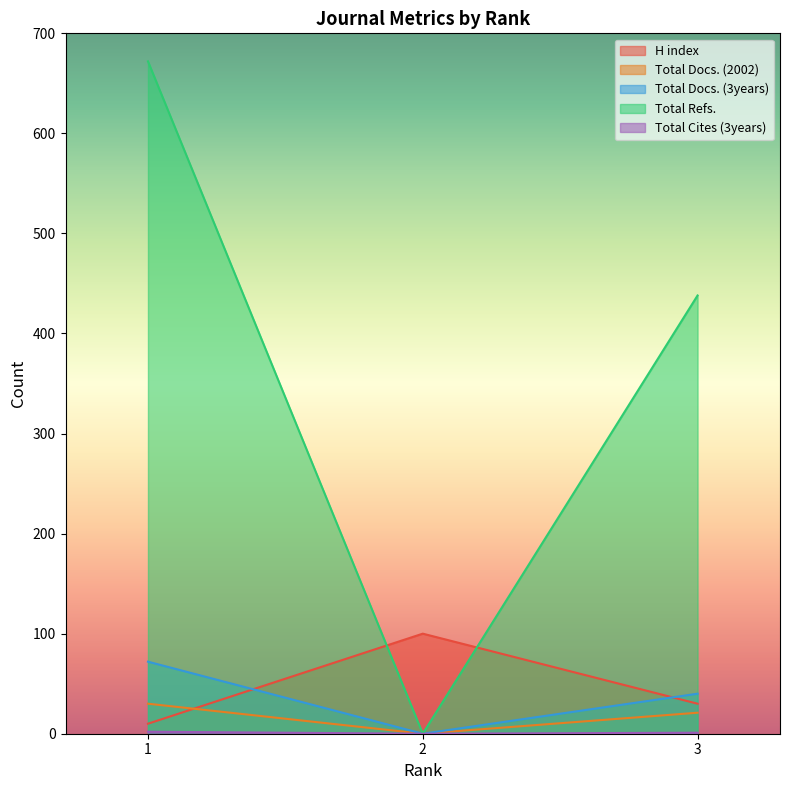

Reading left to right, extract all data points from this chart.

H index: 10	100	30
Total Docs. (2002): 30	0	21
Total Docs. (3years): 72	0	40
Total Refs.: 672	0	438
Total Cites (3years): 2	0	1